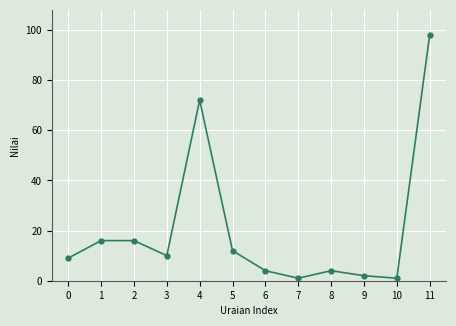

What is the difference between the maximum and minimum values?

97